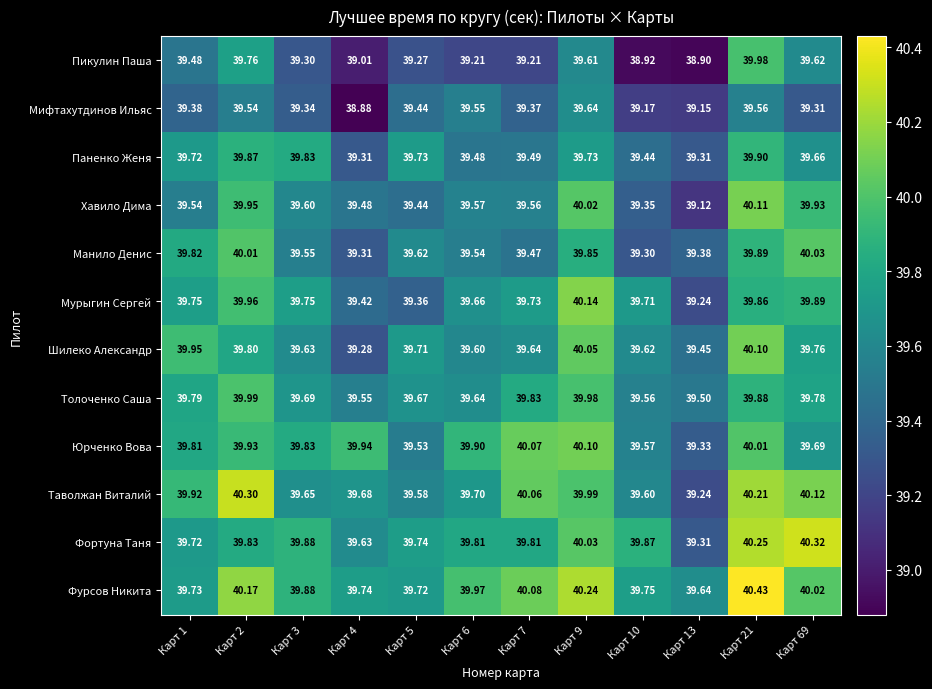

Which series has the widest spread of values?

Пикулин Паша